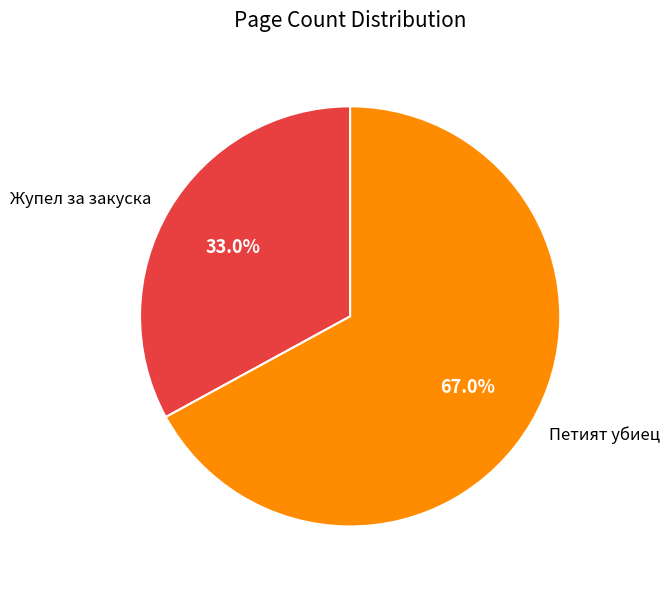

Is the sum of Жупел за закуска and Петият убиец greater than half?

Yes